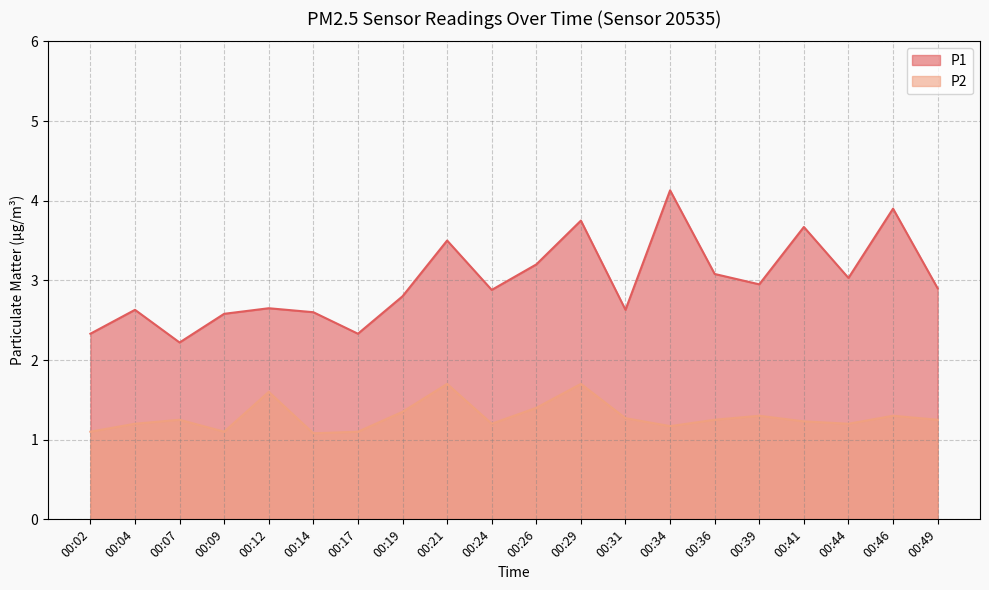

What is the sum of the P1 values at 00:49 and 00:14?

5.5